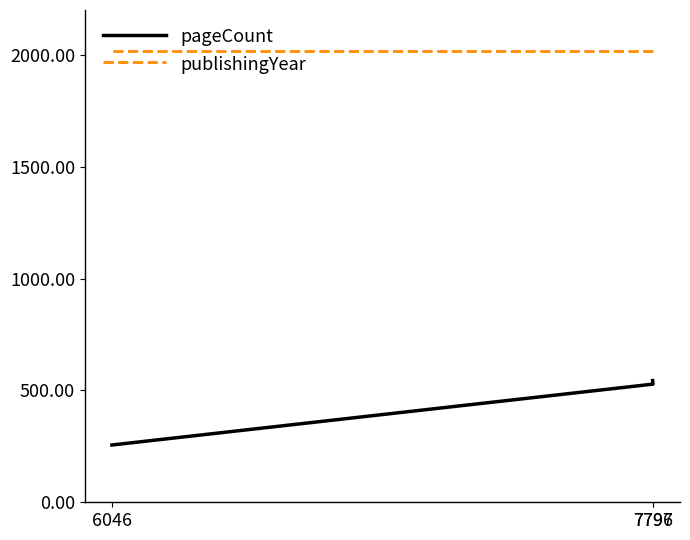

What are all the series names shown in the legend?

pageCount, publishingYear